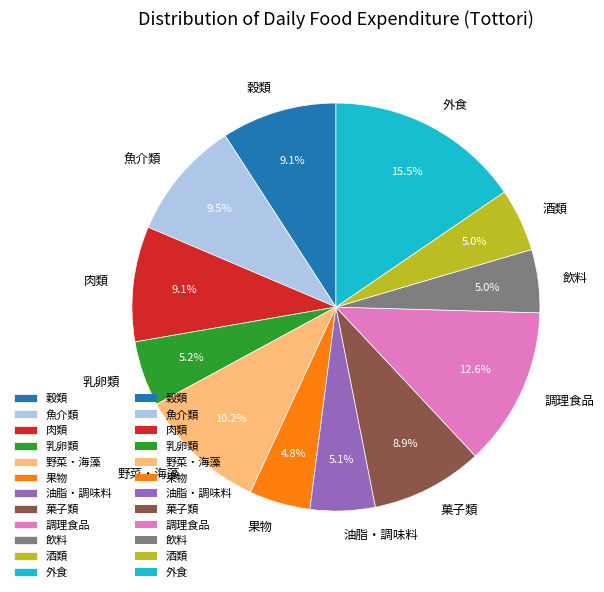

What is the total percentage of 酒類 and 飲料?

10.0%